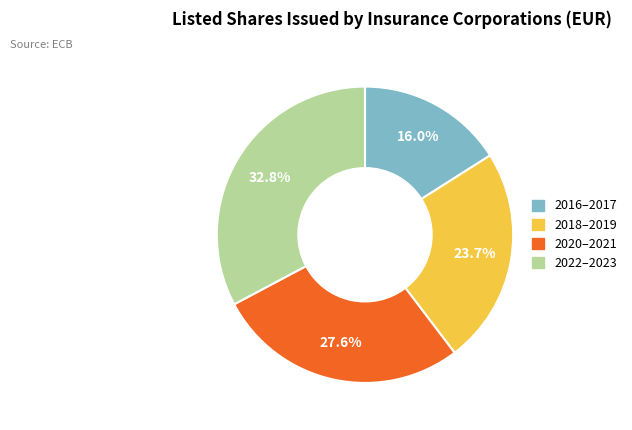

Is 2018–2019 the majority of the pie?

No